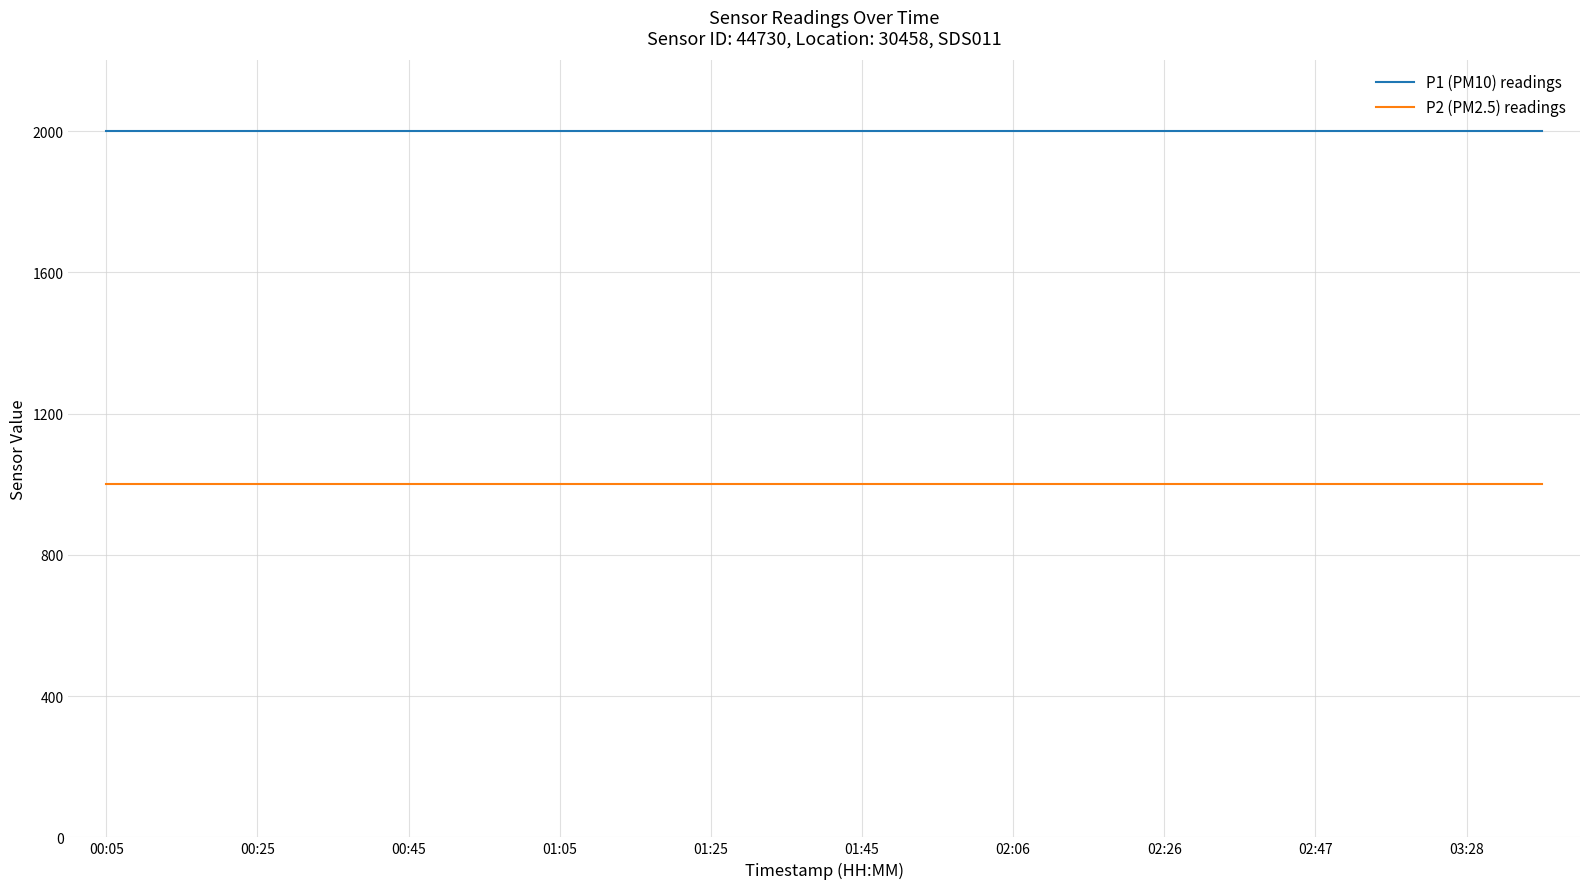

Which series has the largest total across all categories?

P1 (PM10) readings